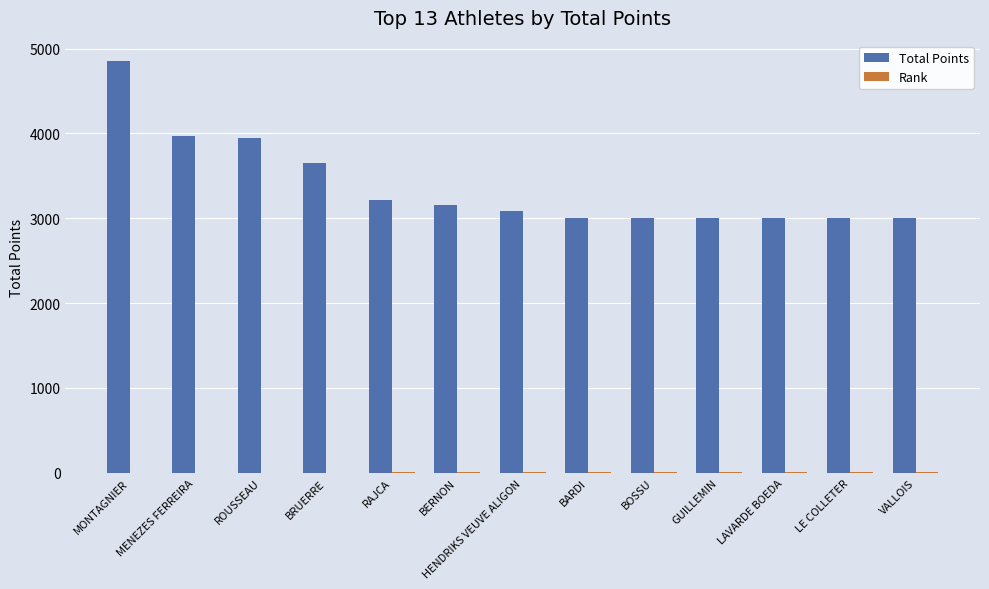

Which series has the largest total across all categories?

Total Points